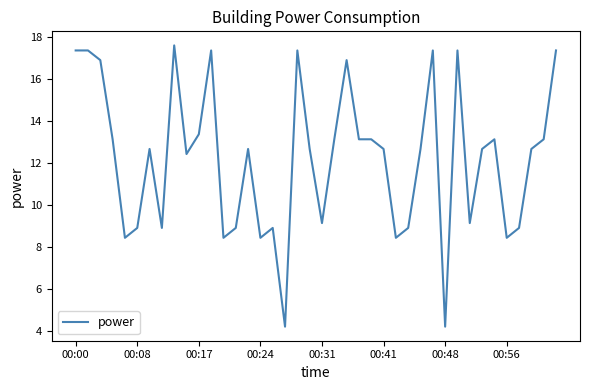

What is the greatest value displayed?

17.6